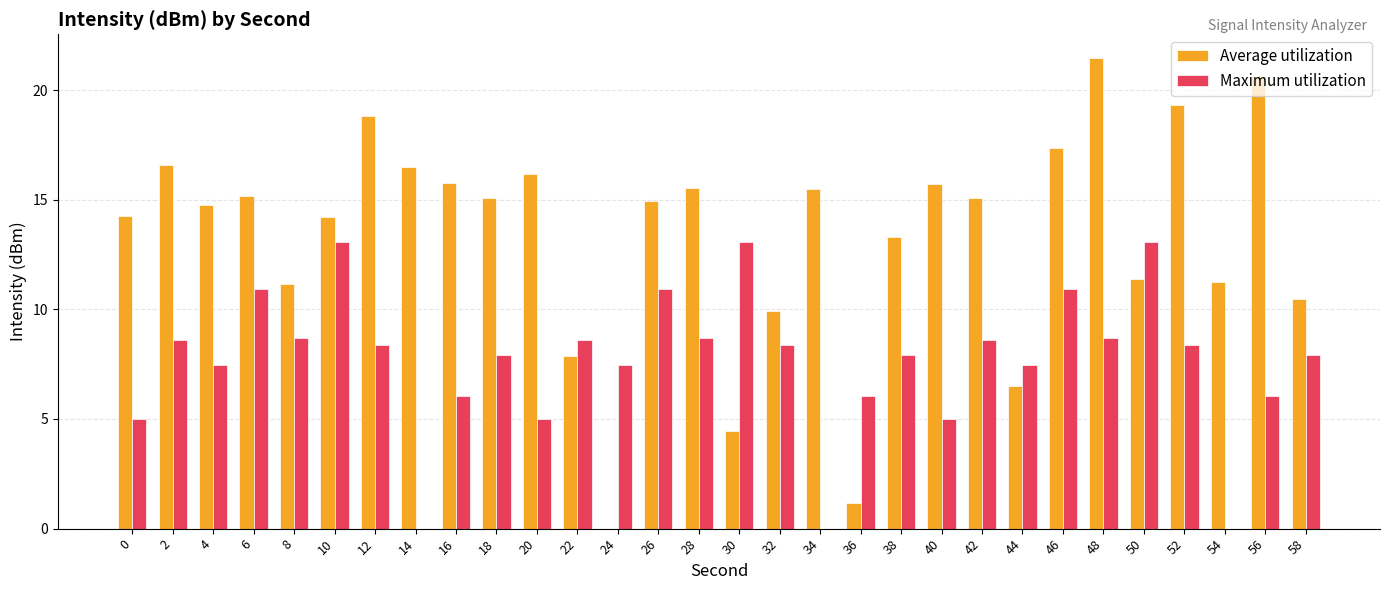

Is it true that Maximum utilization equals 4.4 at 34?

False